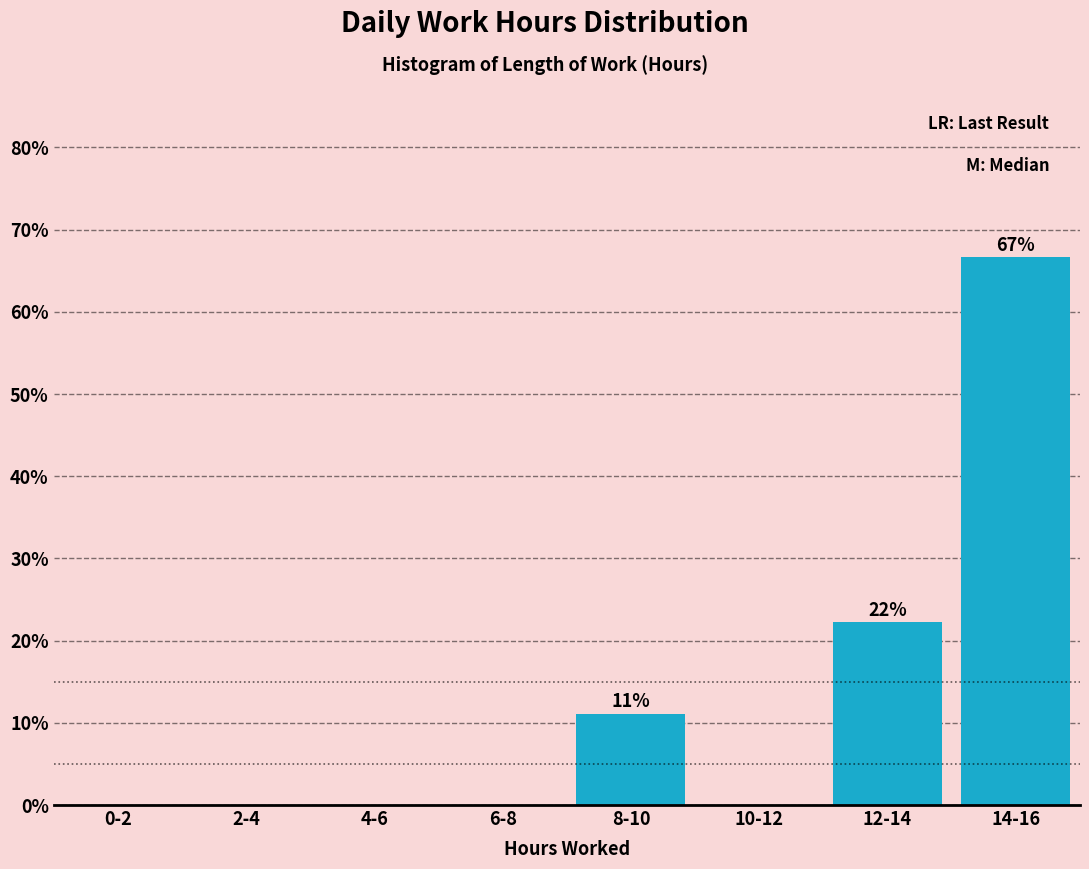

Reading left to right, extract all data points from this chart.

0-2=0.0	2-4=0.0	4-6=0.0	6-8=0.0	8-10=11.1	10-12=0.0	12-14=22.2	14-16=66.7